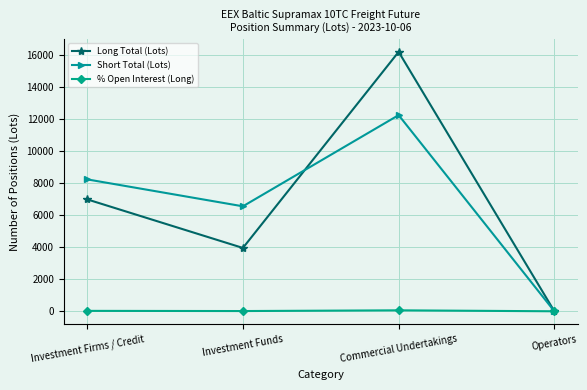

What is the value of the Long Total (Lots) point at the 1st from the left?

6986.6